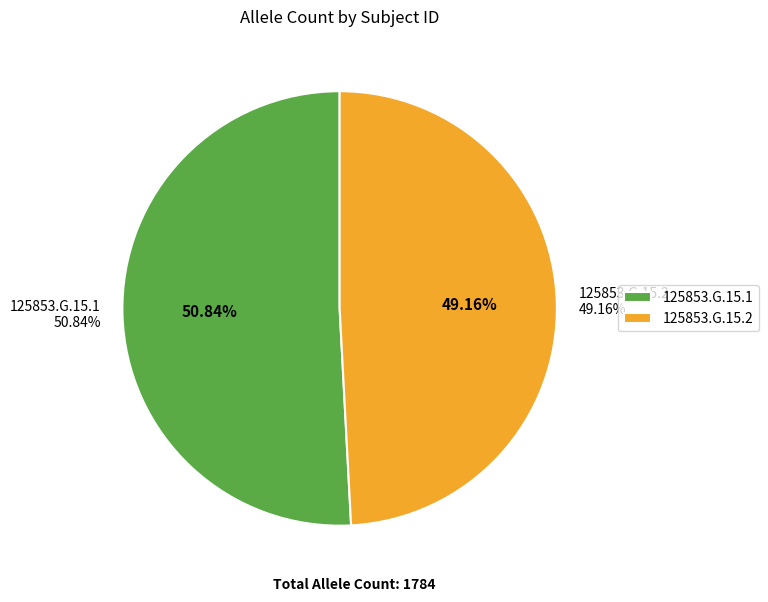

What percentage do 125853.G.15.1 and 125853.G.15.2 together represent?

100.0%